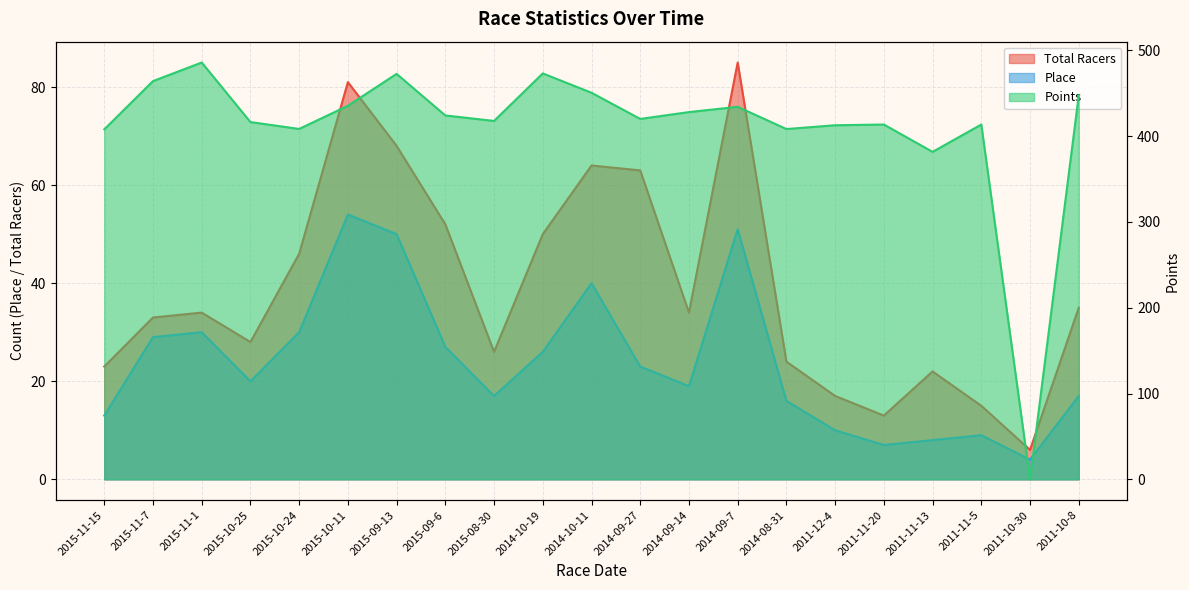

At which category does Place reach its first local peak?

2015-11-1